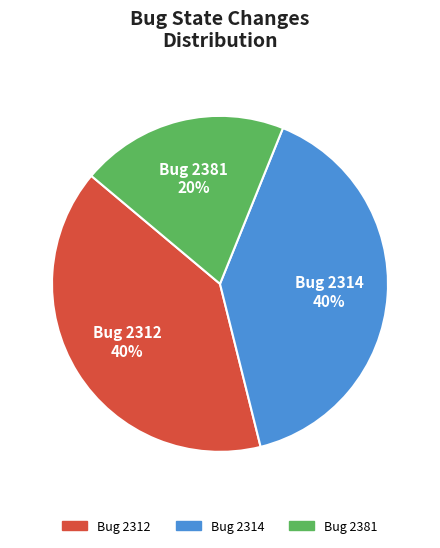

How many slices are in this pie chart?

3